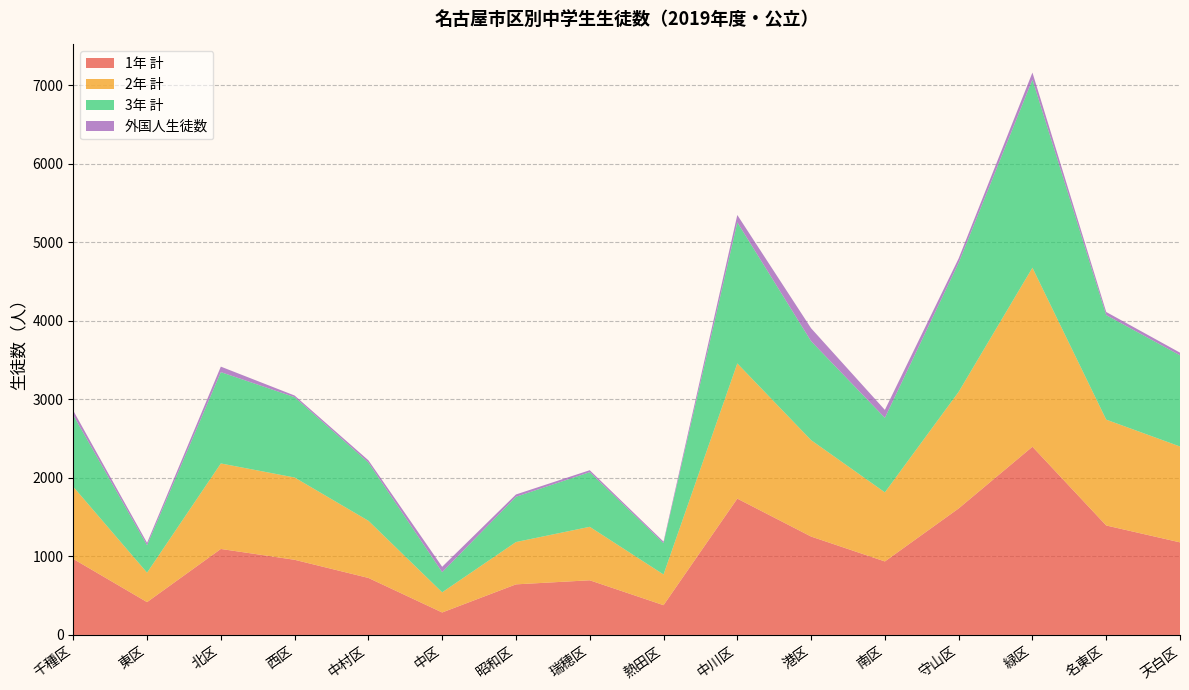

At which category is the sum across all series the highest?

緑区